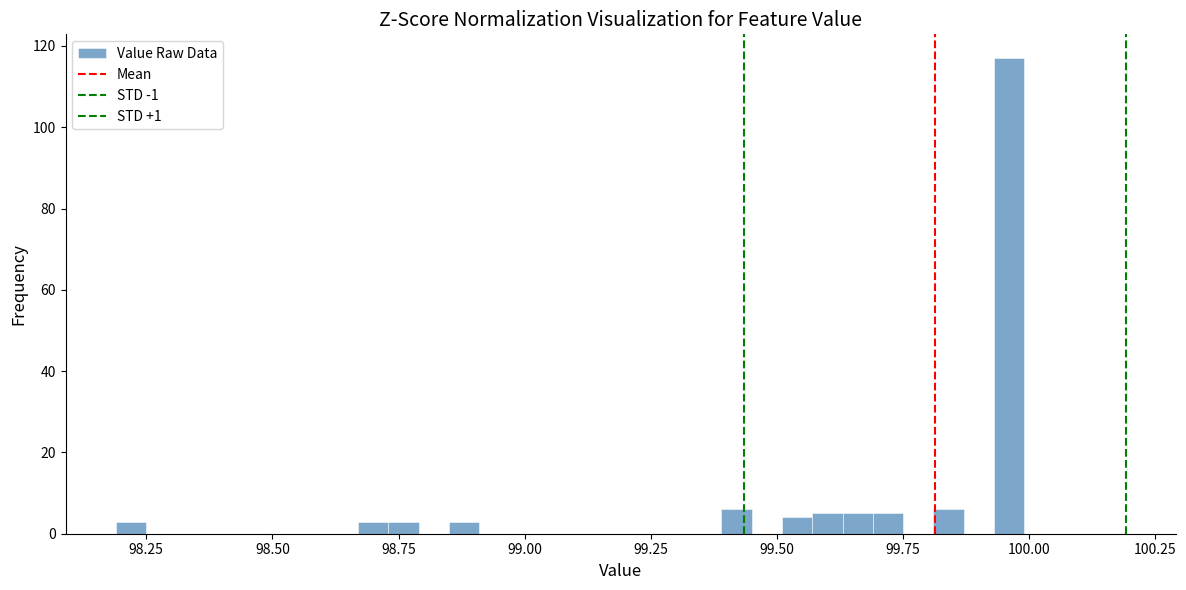

Read against the x-axis, roughly where is the centre of the tallest bar?

99.95